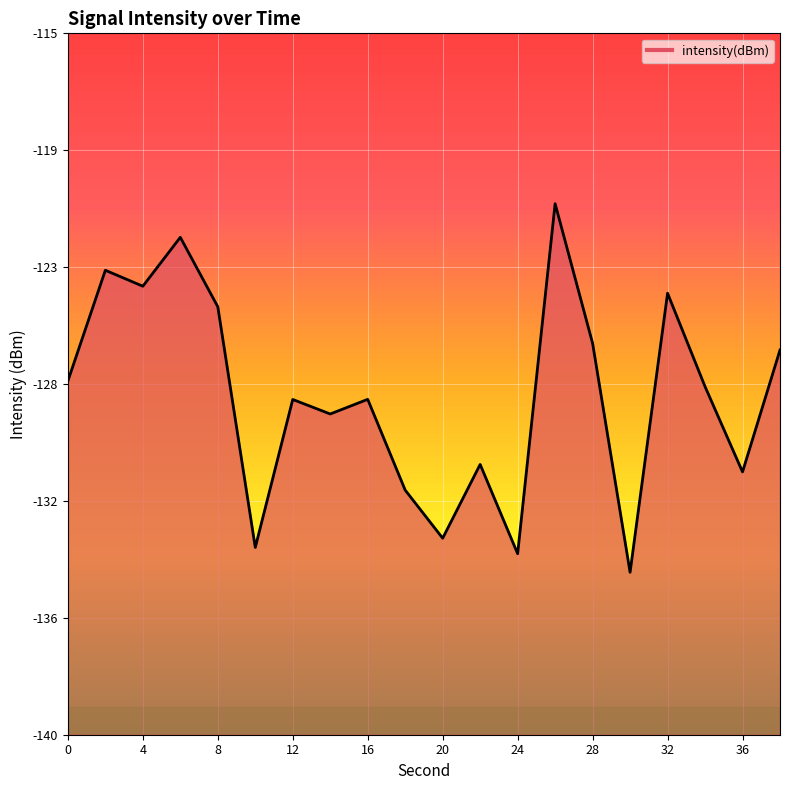

Reading right to left, list all the values displayed in this chart.

-126.3	-130.6	-127.6	-124.3	-134.2	-126.0	-121.1	-133.5	-130.4	-133.0	-131.3	-128.0	-128.6	-128.1	-133.3	-124.7	-122.3	-124.0	-123.4	-127.4